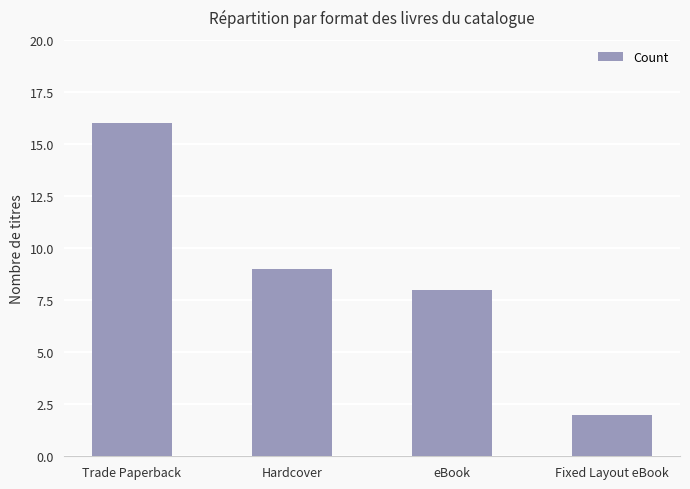

Where is the data nearest to the value 9?

Hardcover